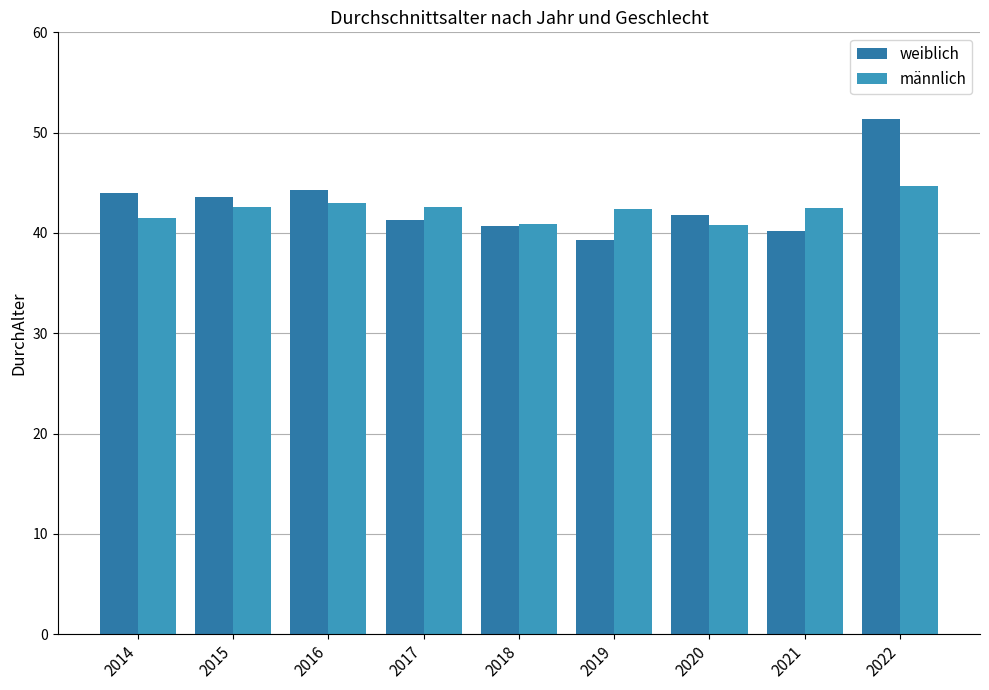

Which series has the largest range (max minus min)?

weiblich